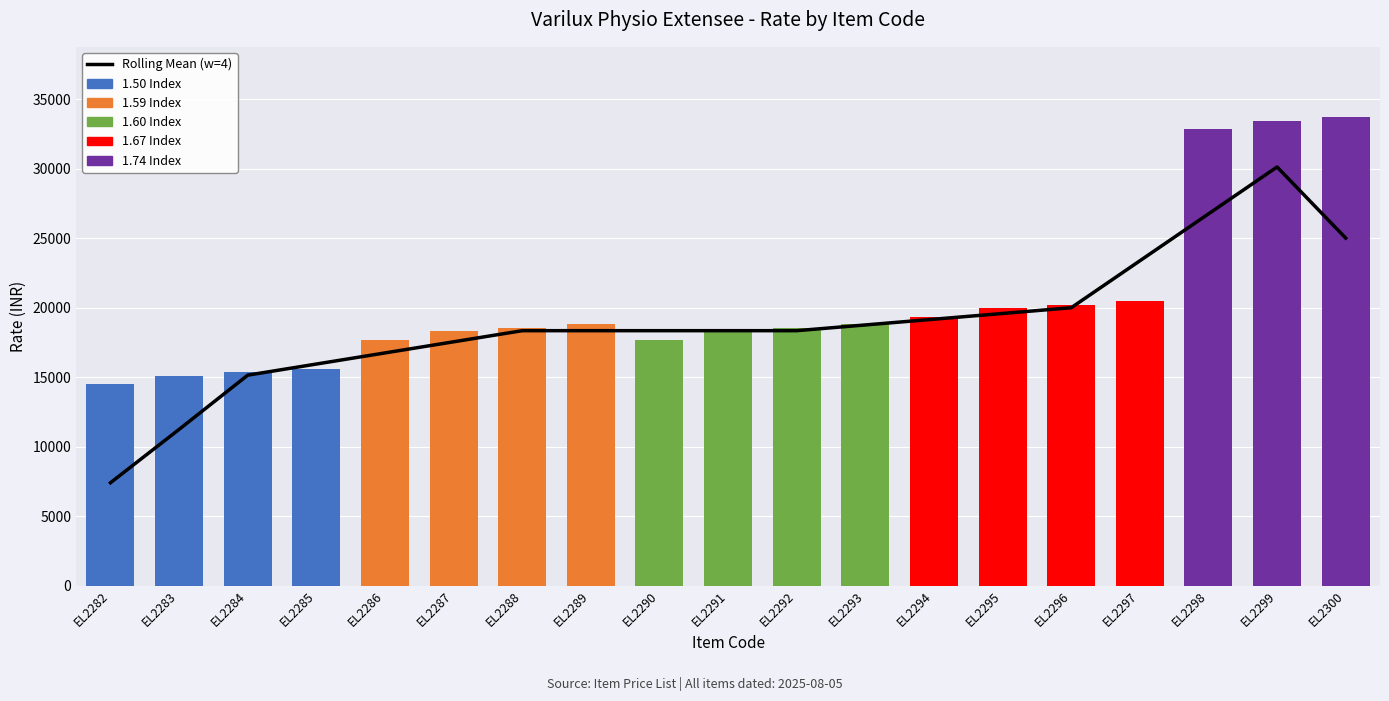

What is the sum of all 1.60 Index values?

73350.0